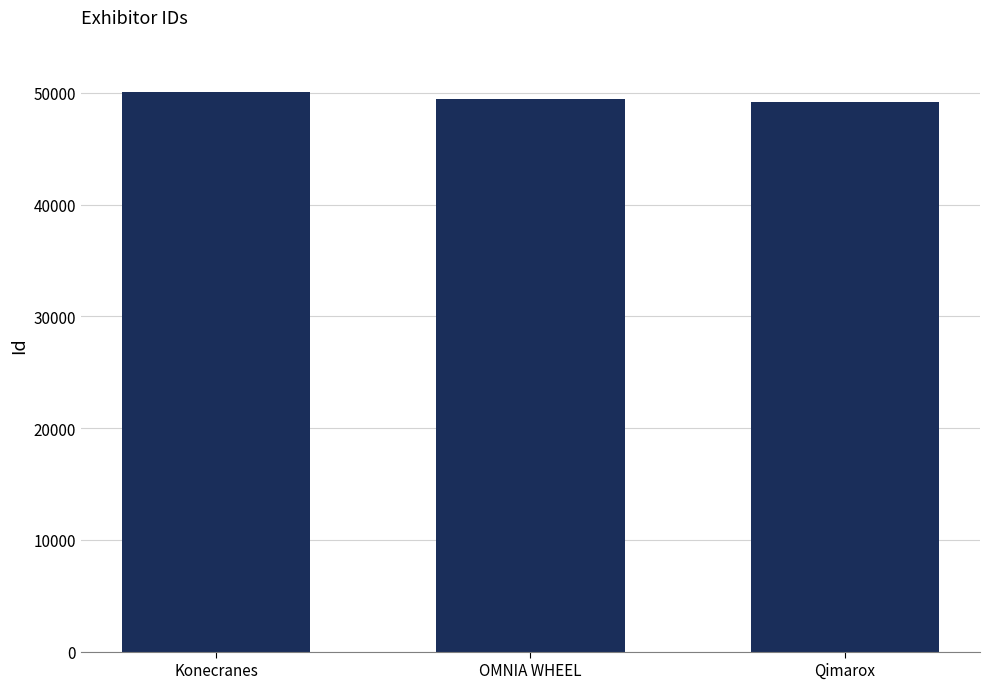

What is the sum of all values?

148684